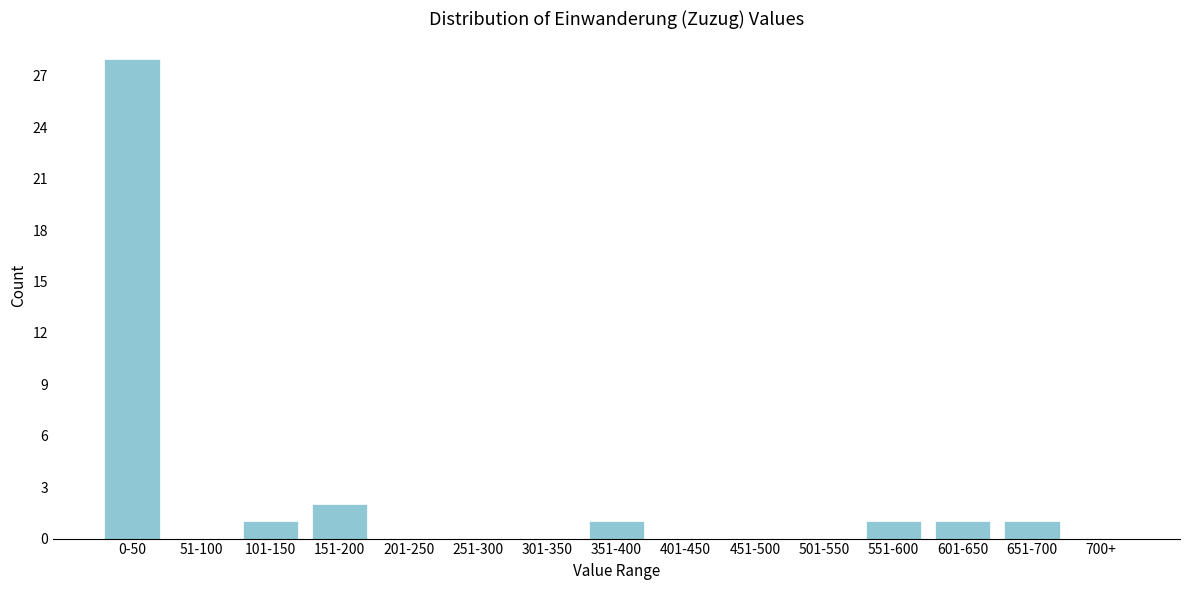

Reading left to right, extract all data points from this chart.

0-50=28	51-100=0	101-150=1	151-200=2	201-250=0	251-300=0	301-350=0	351-400=1	401-450=0	451-500=0	501-550=0	551-600=1	601-650=1	651-700=1	700+=0